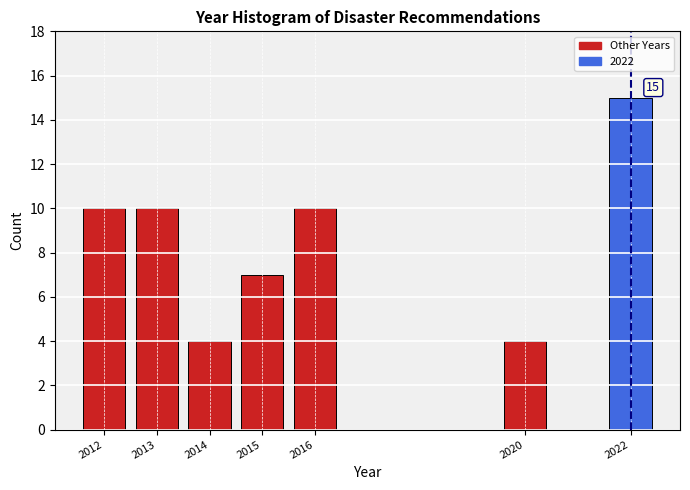

Reading left to right, list all the values displayed in this chart.

2012=10	2013=10	2014=4	2015=7	2016=10	2020=4	2022=15